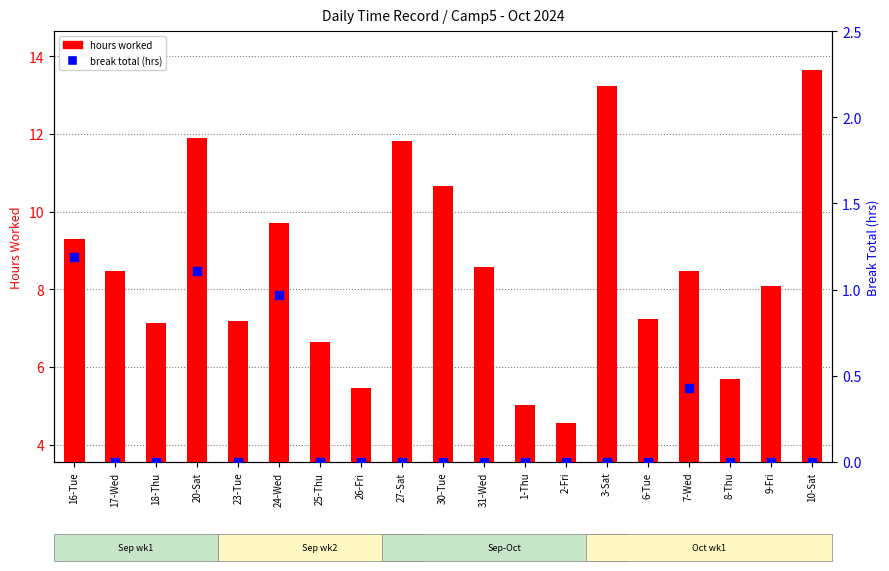

Which series has the largest total across all categories?

hours worked